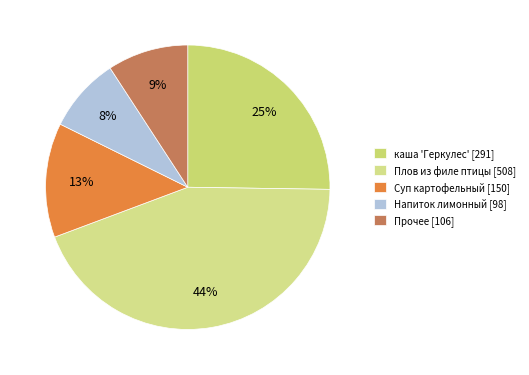

How many slices are in this pie chart?

5